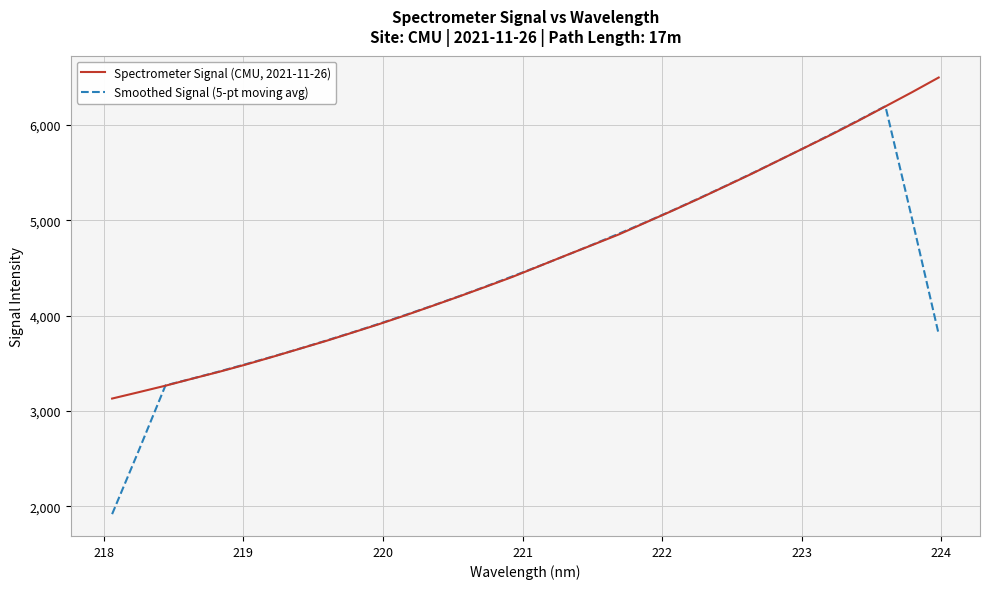

Is this an area chart (filled region under the line)?

No